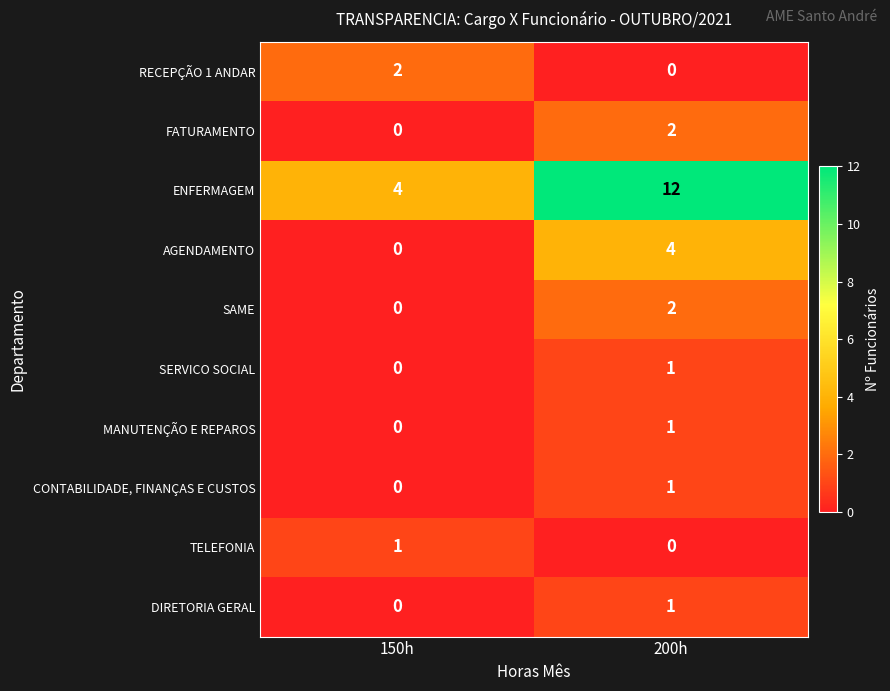

Reading left to right, transcribe all the data shown in this chart.

RECEPÇÃO 1 ANDAR: 150h=2	200h=0
FATURAMENTO: 150h=0	200h=2
ENFERMAGEM: 150h=4	200h=12
AGENDAMENTO: 150h=0	200h=4
SAME: 150h=0	200h=2
SERVICO SOCIAL: 150h=0	200h=1
MANUTENÇÃO E REPAROS: 150h=0	200h=1
CONTABILIDADE, FINANÇAS E CUSTOS: 150h=0	200h=1
TELEFONIA: 150h=1	200h=0
DIRETORIA GERAL: 150h=0	200h=1